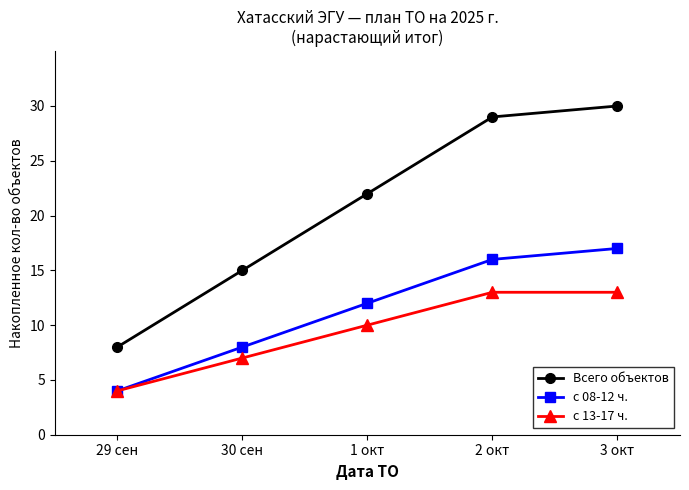

Which series has the largest total across all categories?

Всего объектов